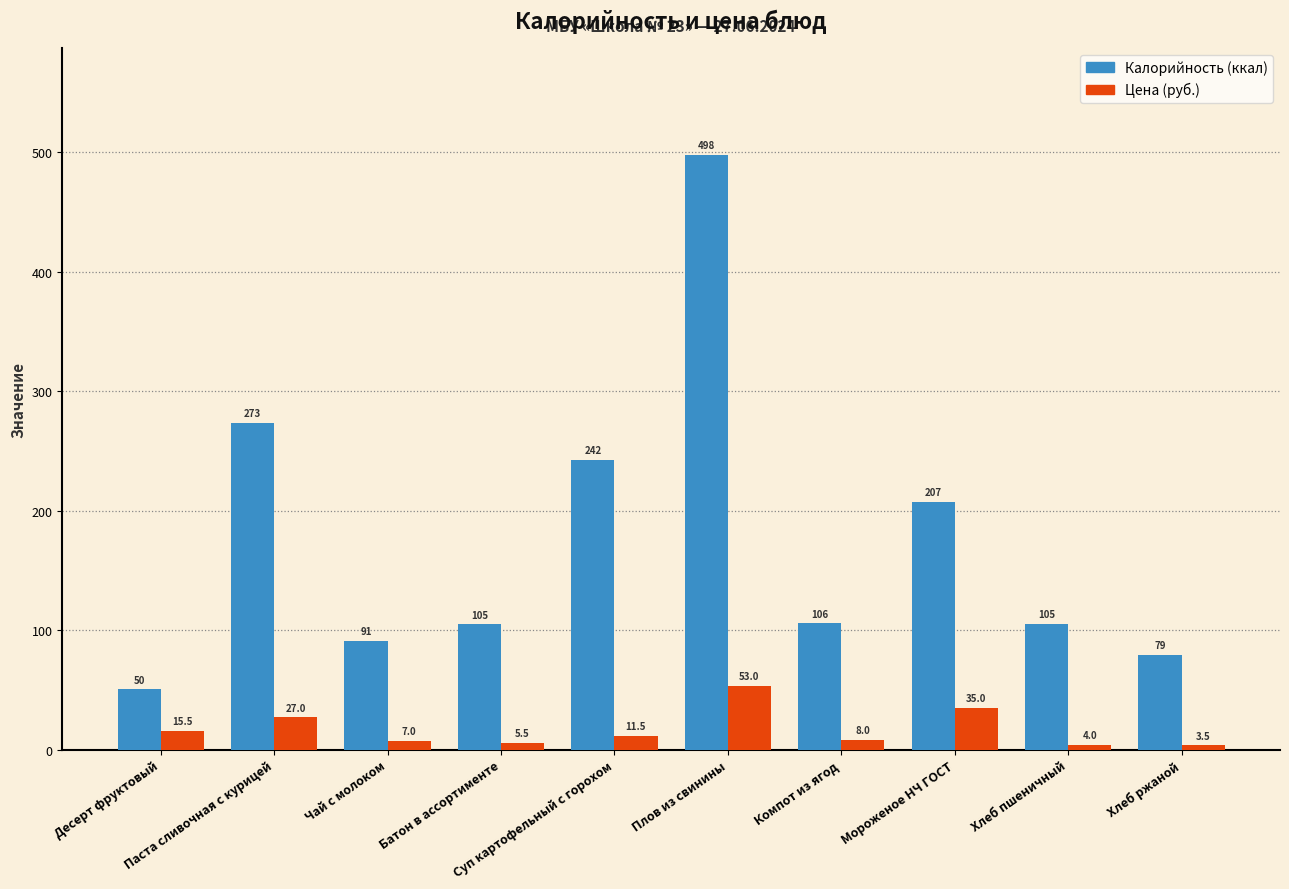

Between Плов из свинины and Хлеб ржаной, which series saw the biggest shift?

Калорийность (ккал)